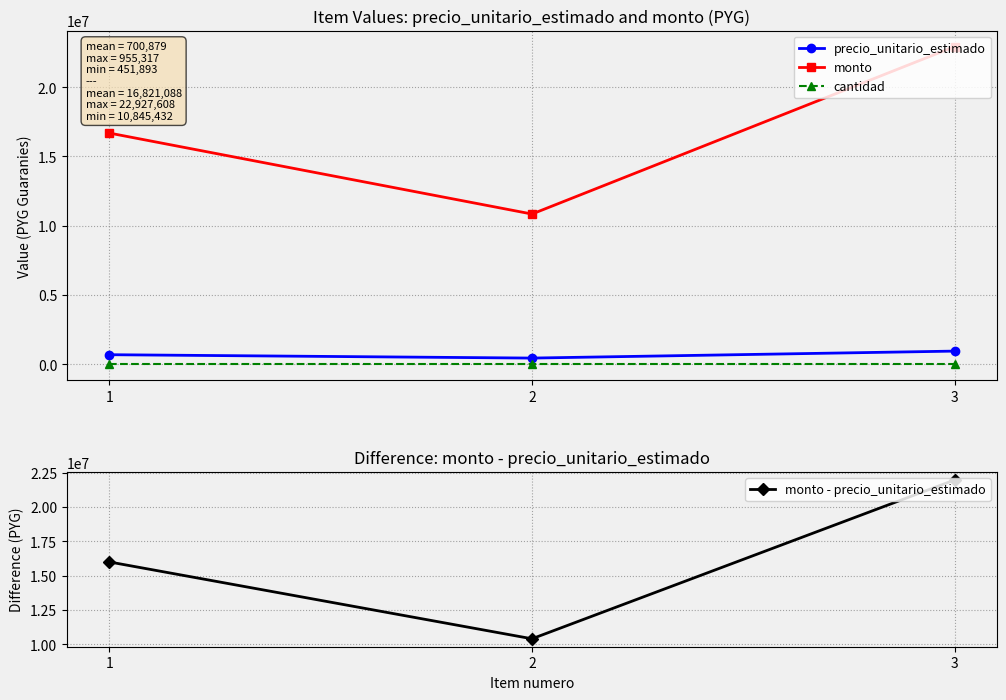

How many monto - precio_unitario_estimado values are between 10393539 and 21972291?

3